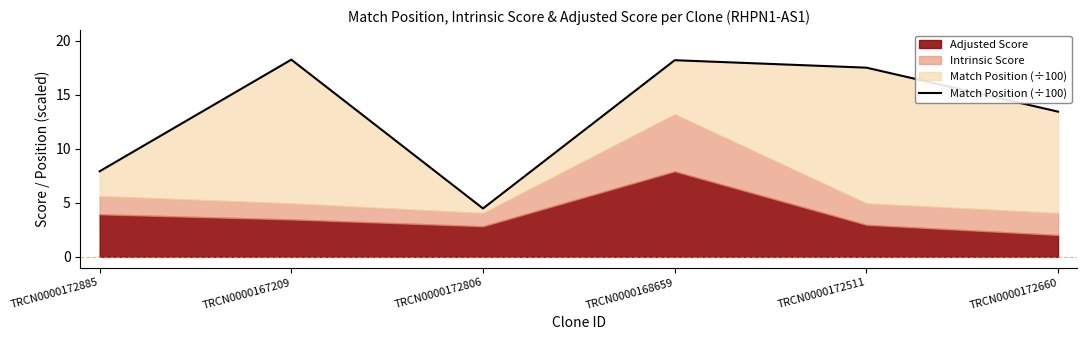

What is the maximum value shown in the chart?

18.2